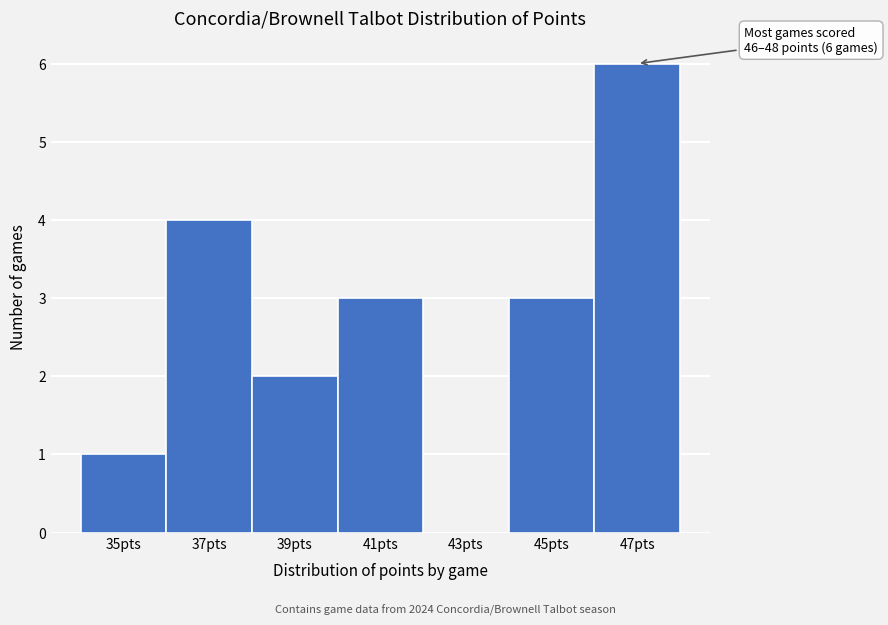

Over which range of the x-axis is the bar tallest?

46 to 48